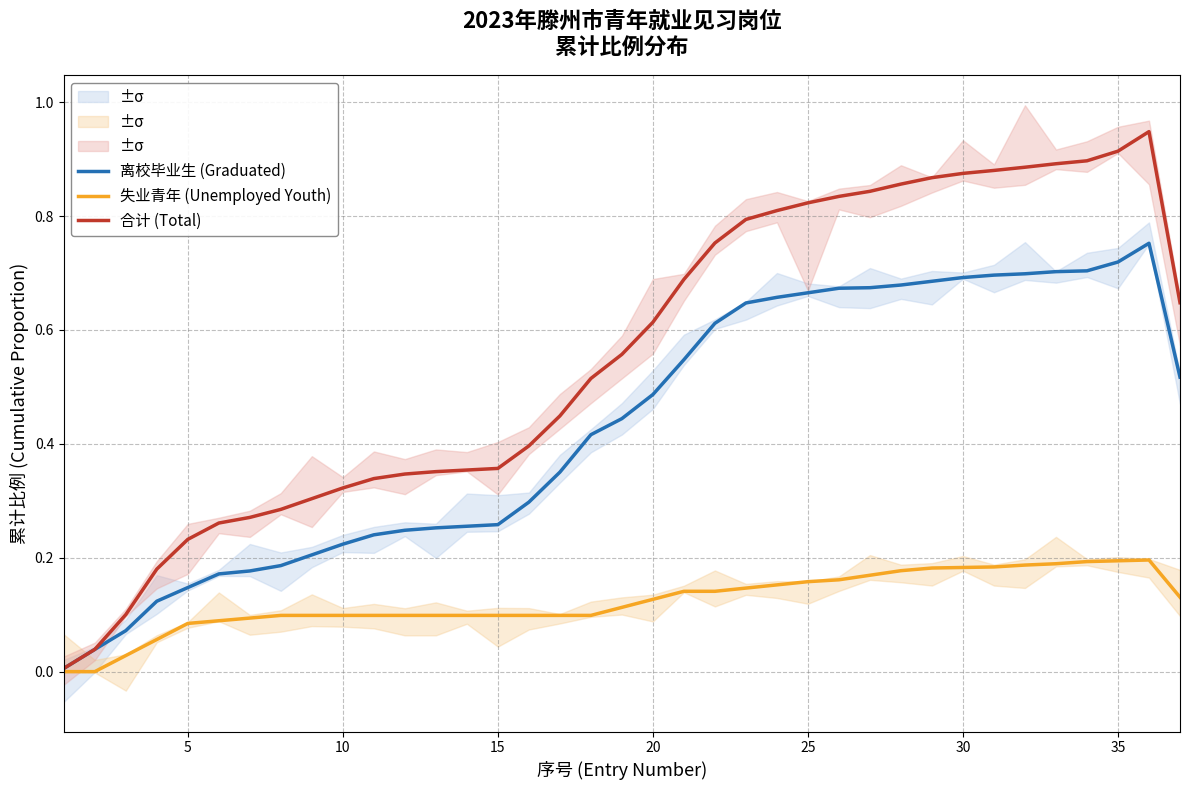

The value of 合计 (Total) at 20 is 0.9. True or false?

False